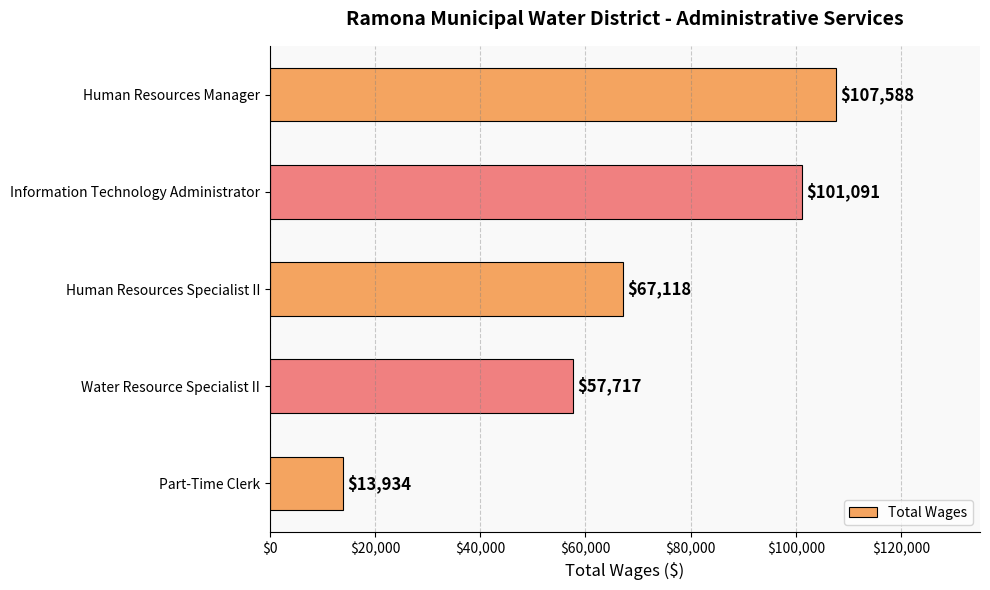

The value at Part-Time Clerk is 24306. True or false?

False